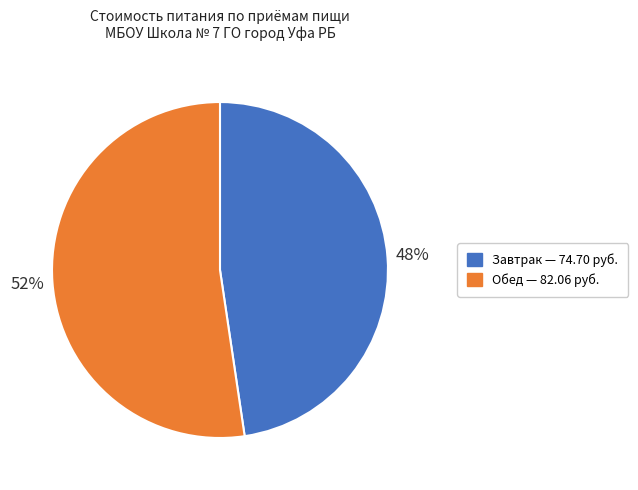

The Завтрак slice represents 57% of the pie. True or false?

False